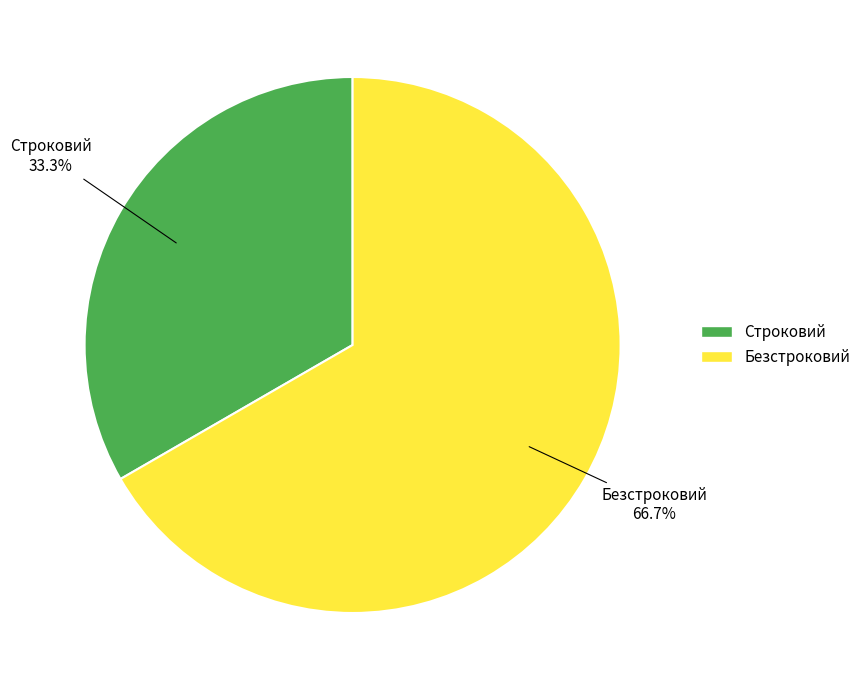

What is the majority slice?

Безстроковий